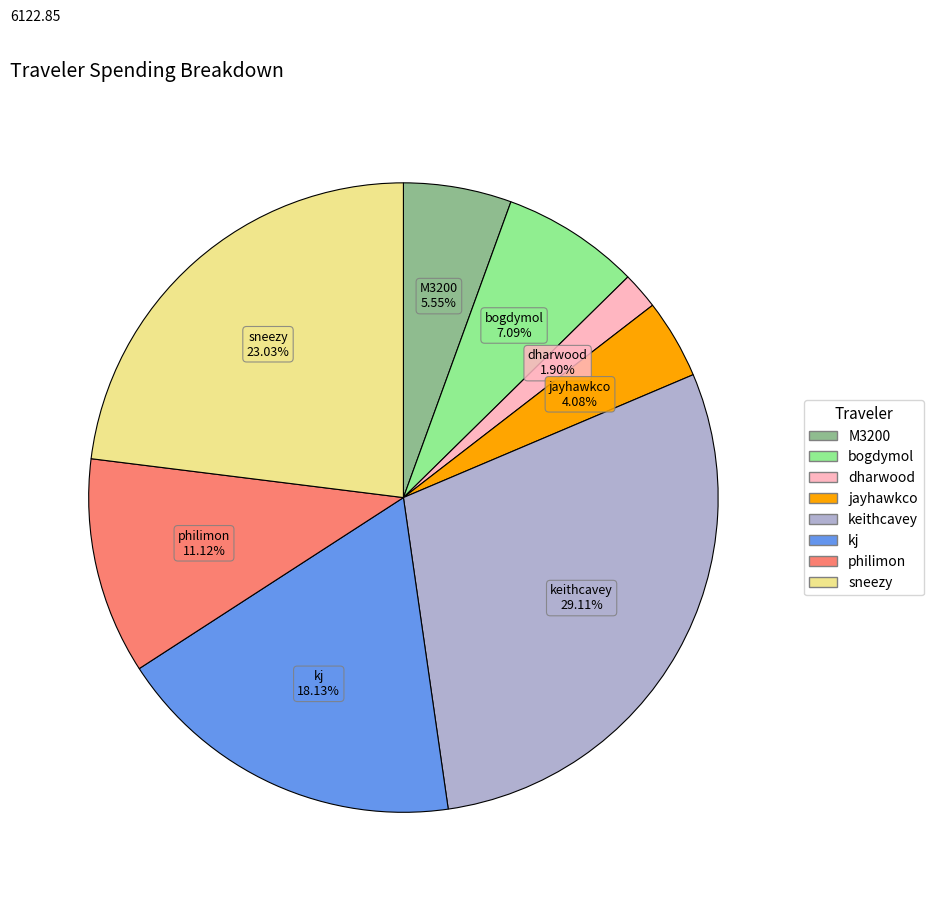

To the nearest percent, what is the difference between the largest and smallest slice percentages?

27%